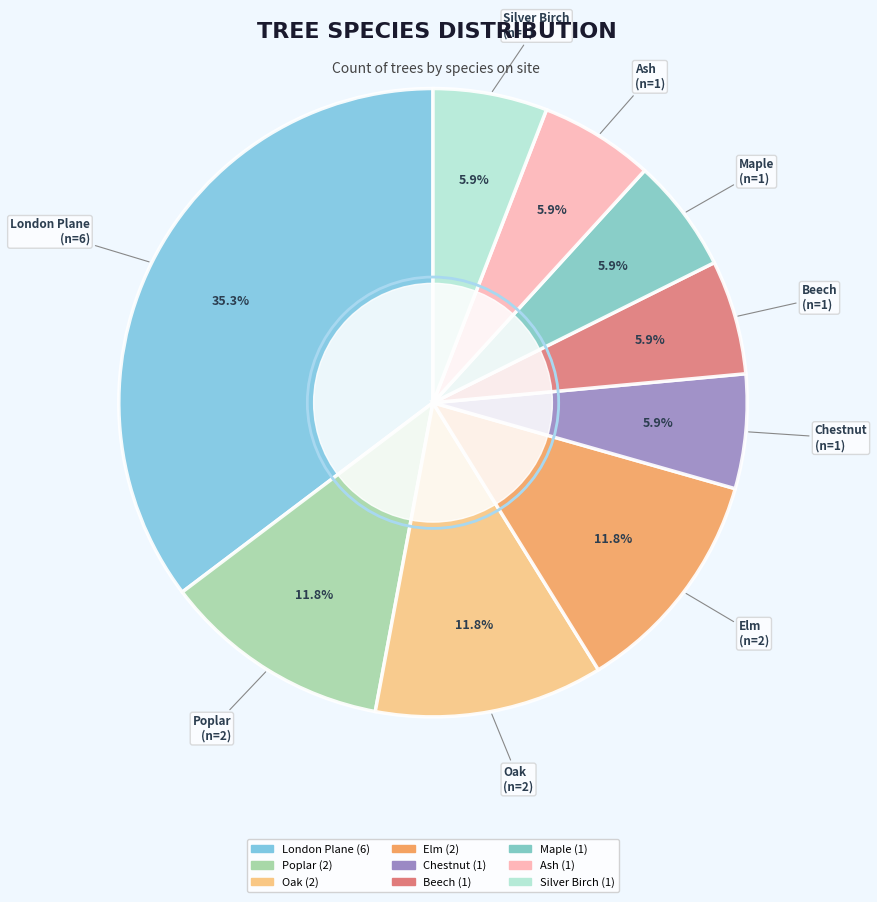

How many slices are in this pie chart?

9